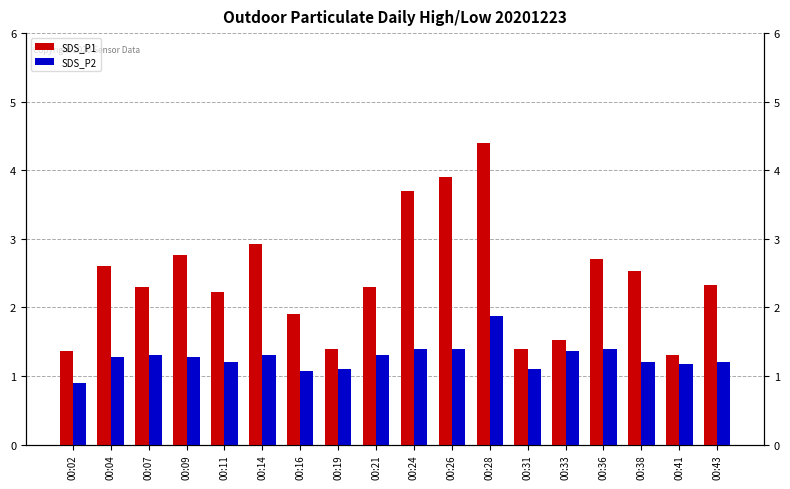

Reading left to right, what are all the values shown in this chart?

SDS_P1: 1.4	2.6	2.3	2.8	2.2	2.9	1.9	1.4	2.3	3.7	3.9	4.4	1.4	1.5	2.7	2.5	1.3	2.3
SDS_P2: 0.9	1.3	1.3	1.3	1.2	1.3	1.1	1.1	1.3	1.4	1.4	1.9	1.1	1.4	1.4	1.2	1.2	1.2